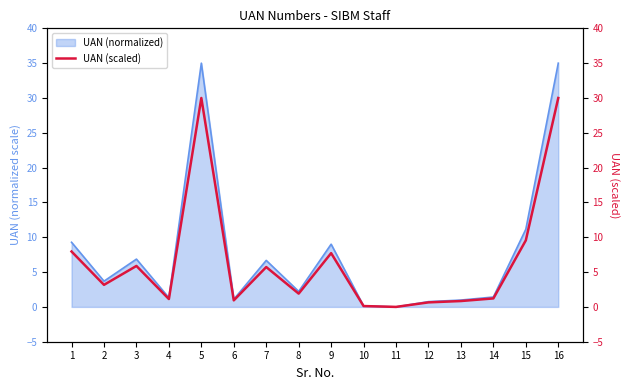

Which has a higher value, 3 or 2?

3